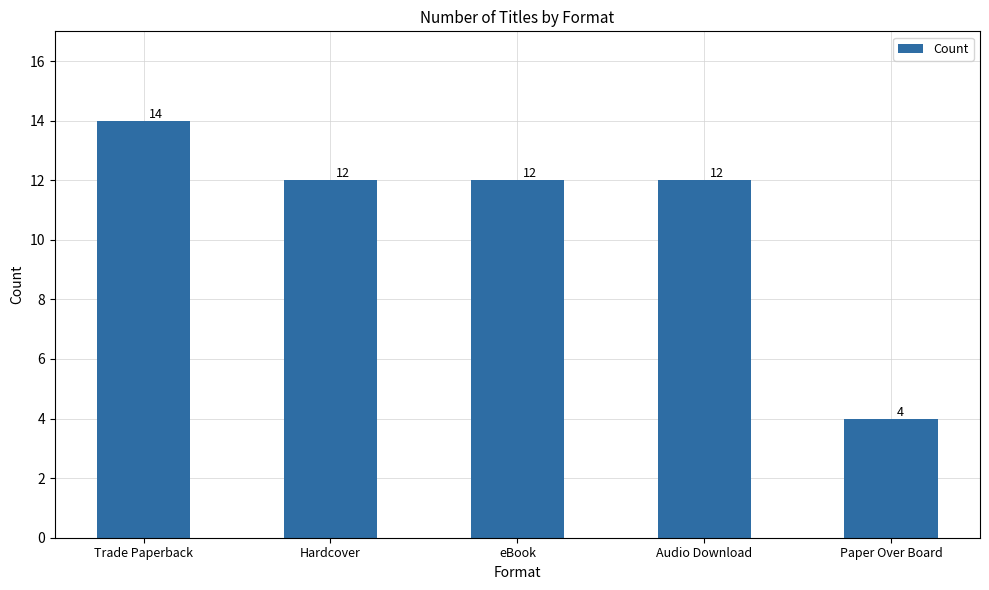

Read the value at Hardcover, to the nearest 5.

10